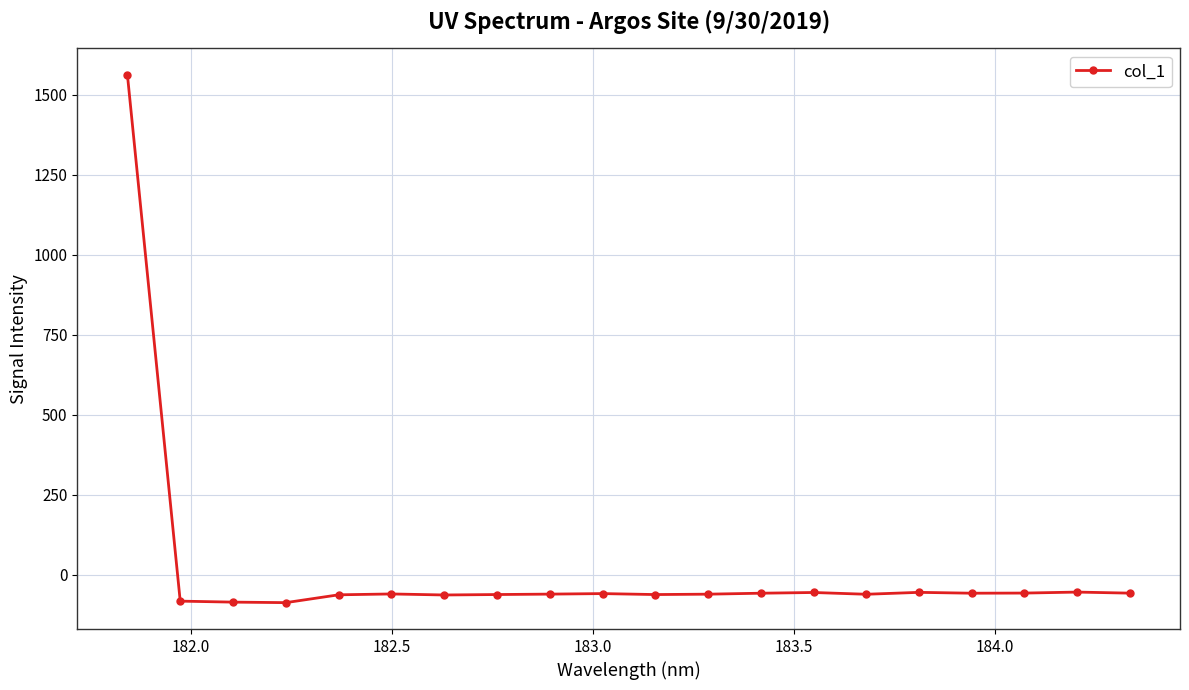

What is the value of the 19th point from the left?

-54.2